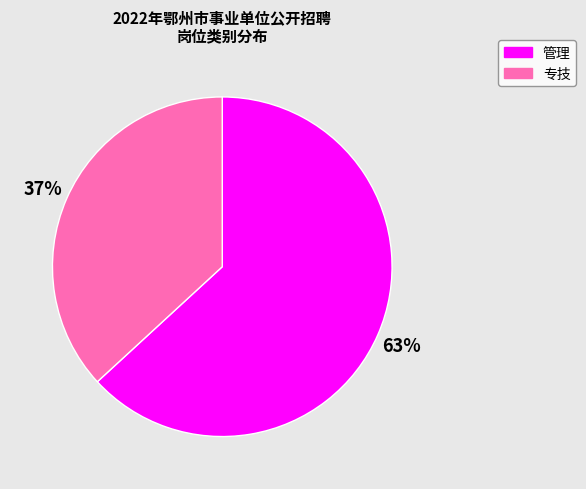

What is the majority slice?

管理